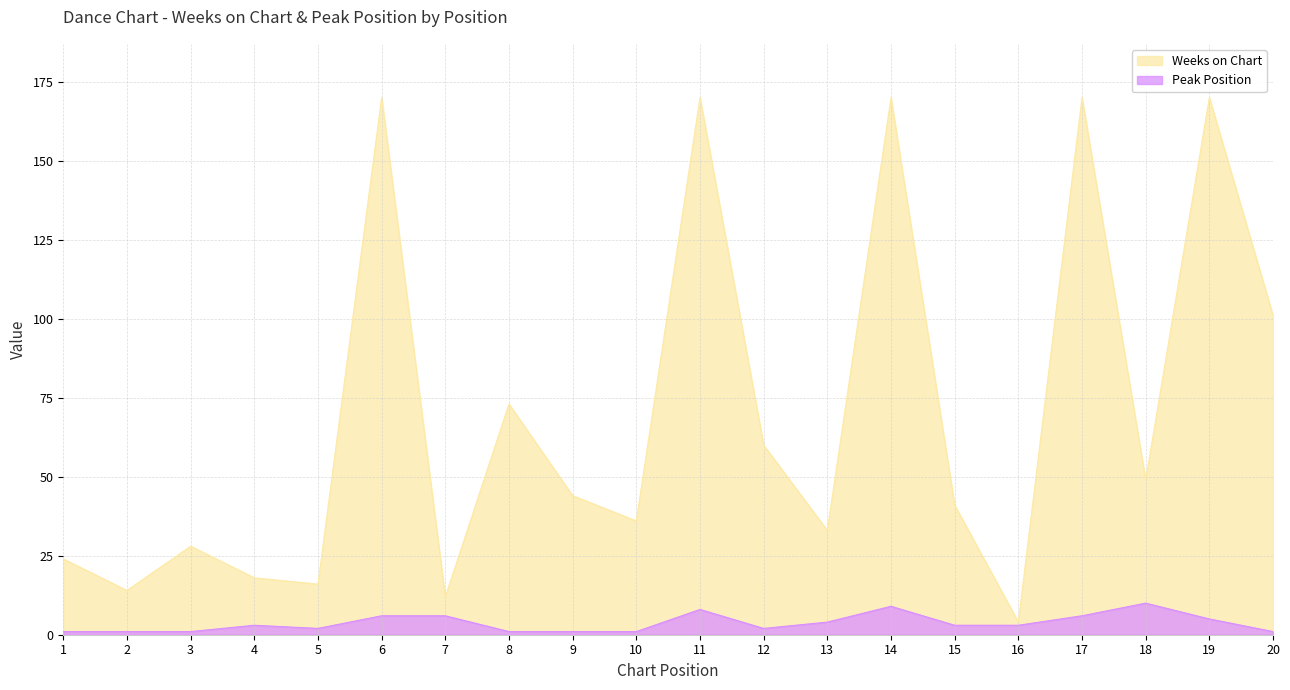

At which category does the chart reach its peak across all series?

6